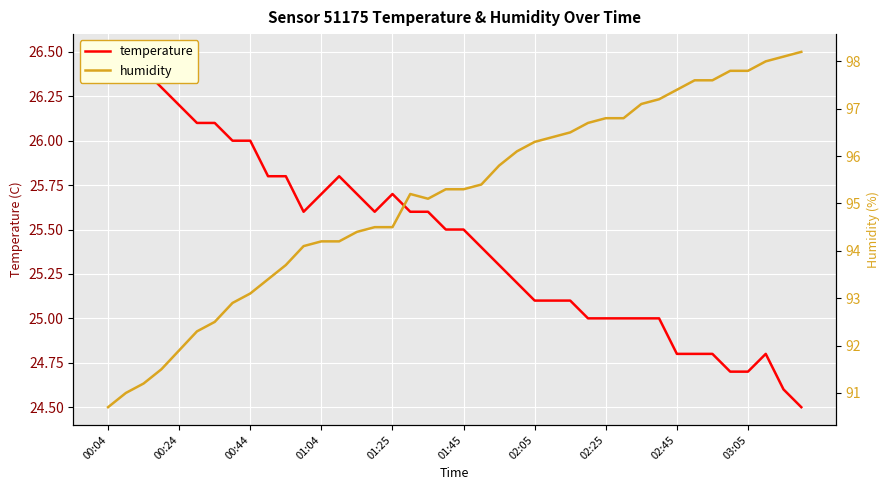

What is the spread (max minus min) of values at 02:45?

72.6